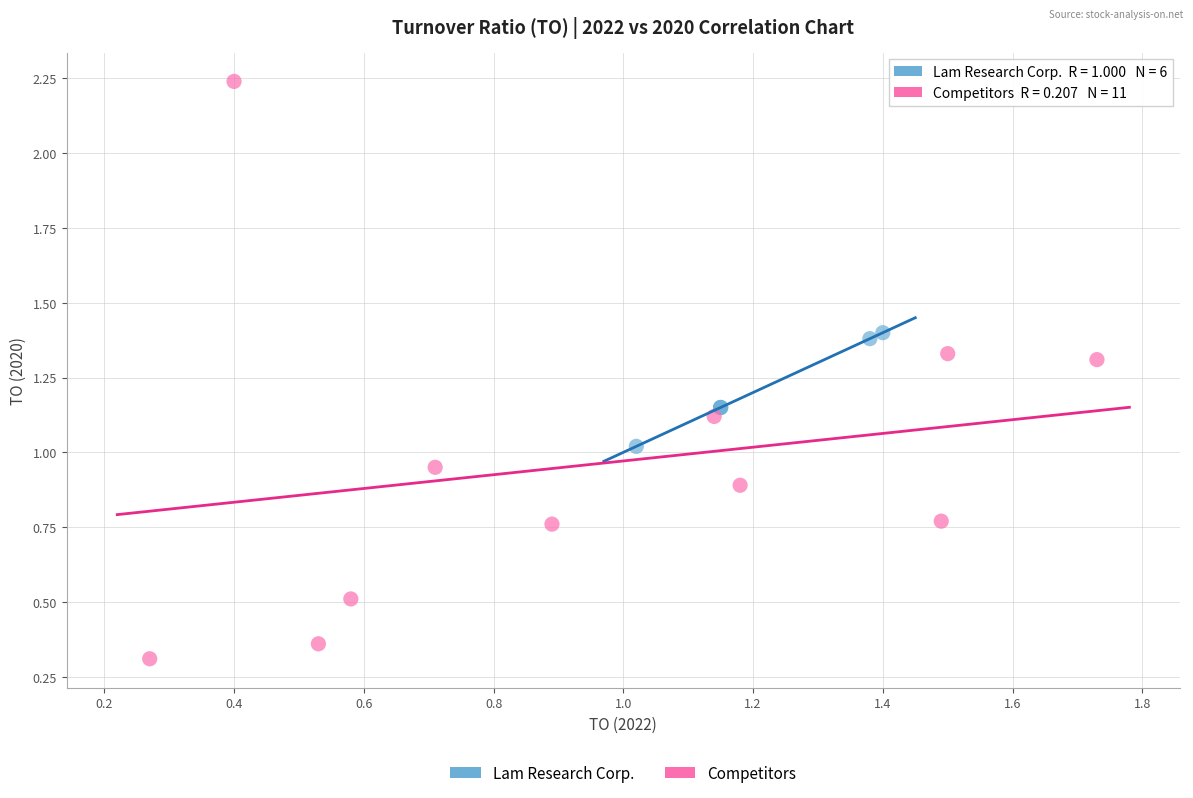

Which series reaches the minimum Y coordinate?

Competitors